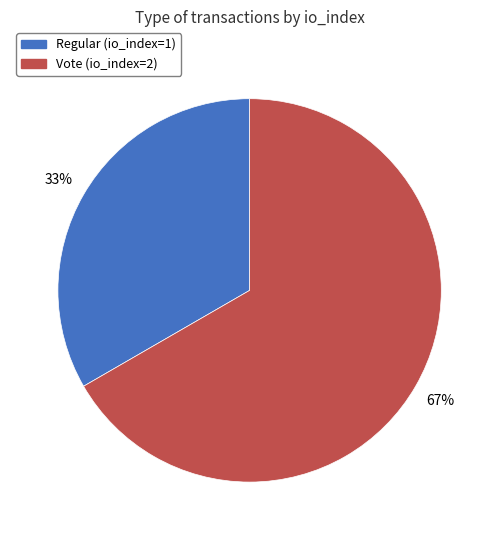

True or false: Regular accounts for 33% of the total.

True